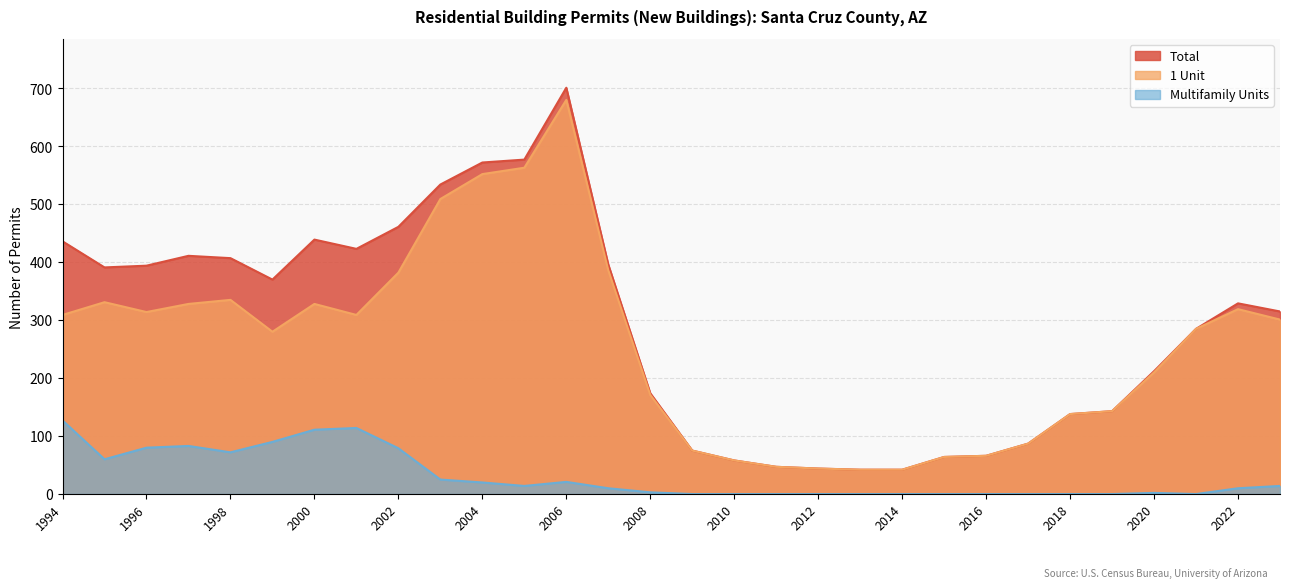

Is it true that 1 Unit equals 563 at 2005?

True